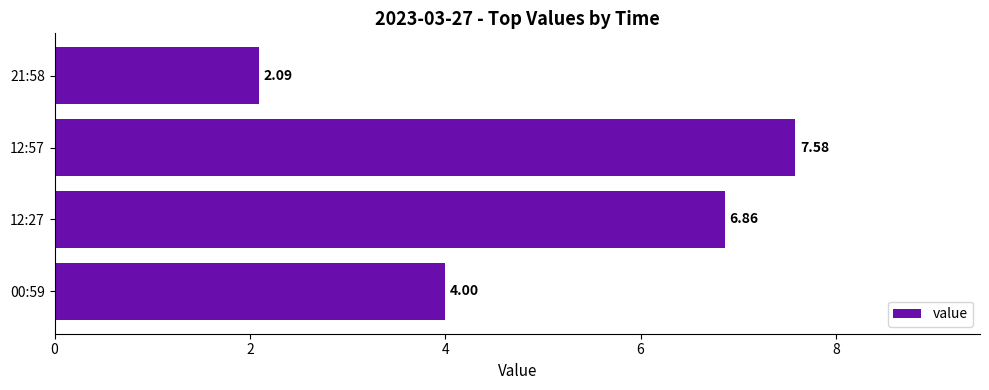

Does the chart contain any negative values?

No